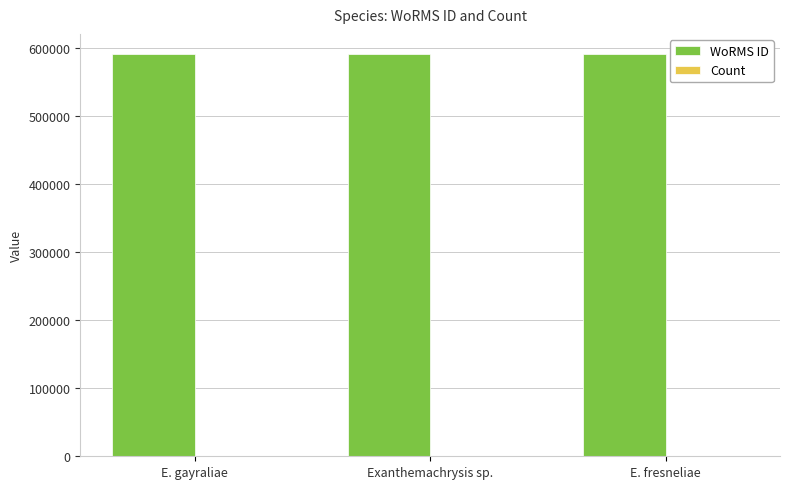

How many categories are shown in the chart?

3